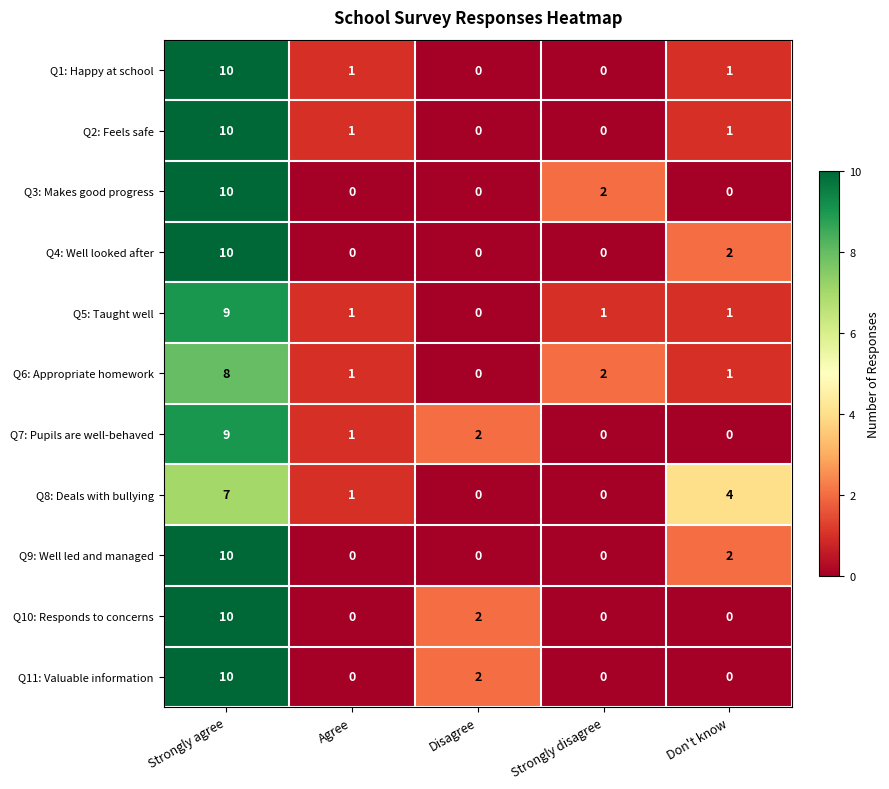

What is the difference between the highest and lowest values at Don't know?

4